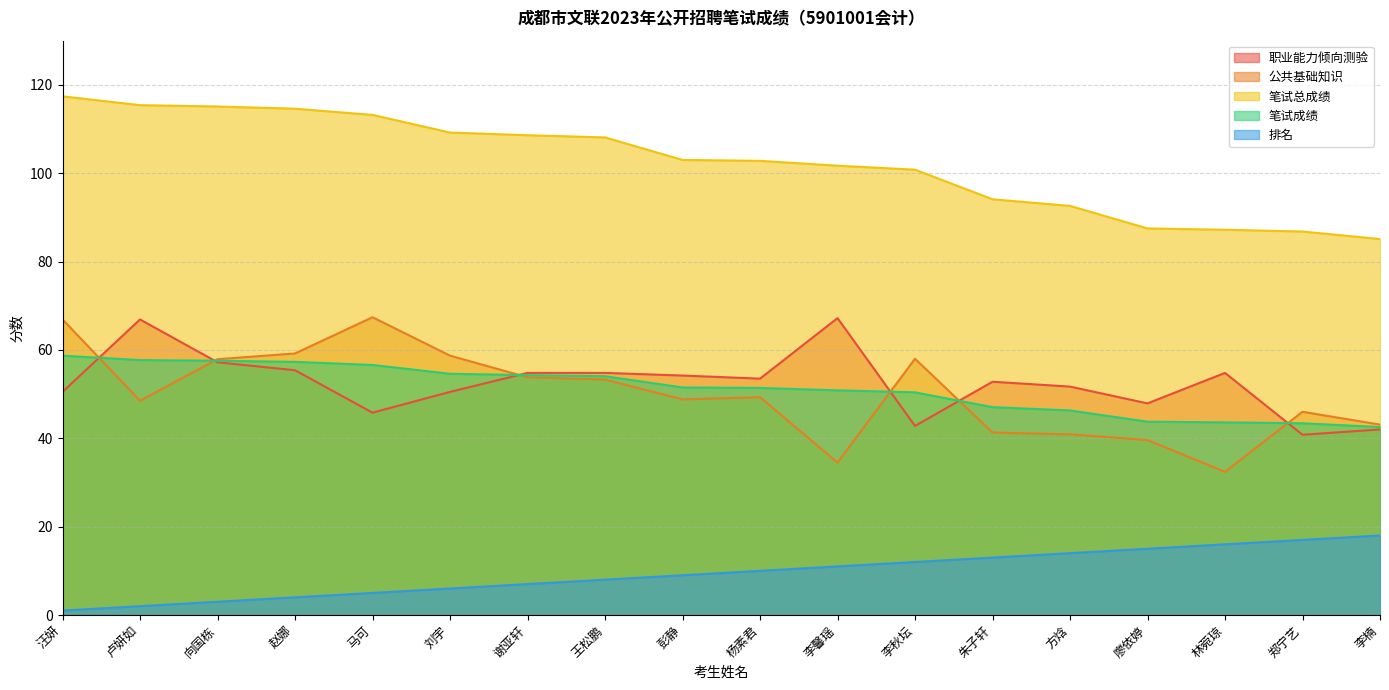

What is the average value of the 公共基础知识 series?

50.0